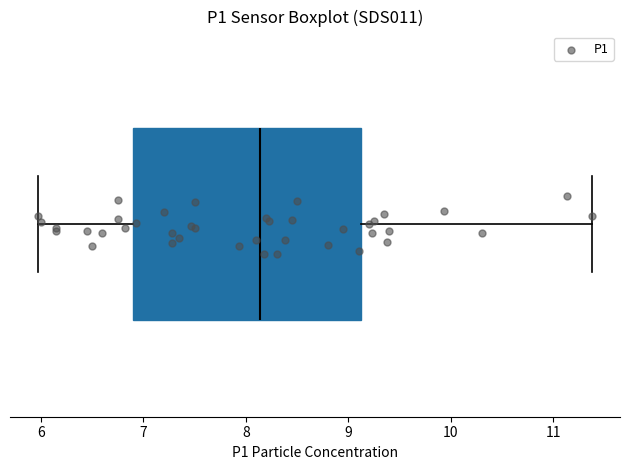

Transcribe this box plot: give where the median line is, the range the box spans, and where the two whiskers end, as read against the x-axis. The values are not printed on the chart, so give them approximately, as read against the axis.

median 8.1, box 6.9 to 9.1, whiskers 6.0 to 11.4